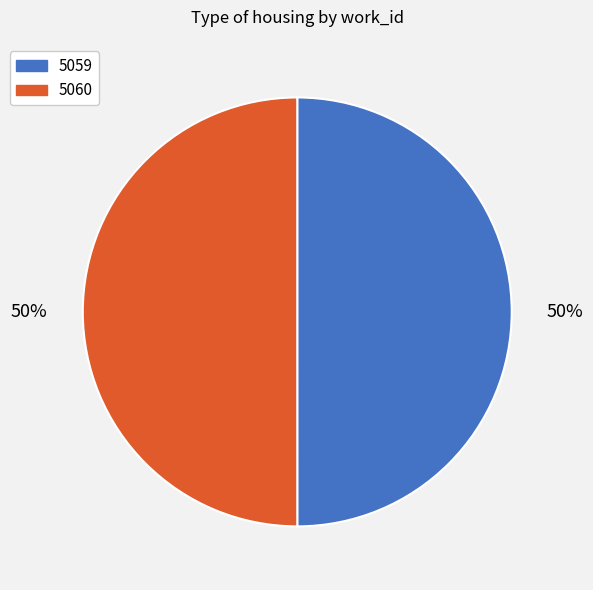

Is it true that 5059 is 62% of the pie?

False